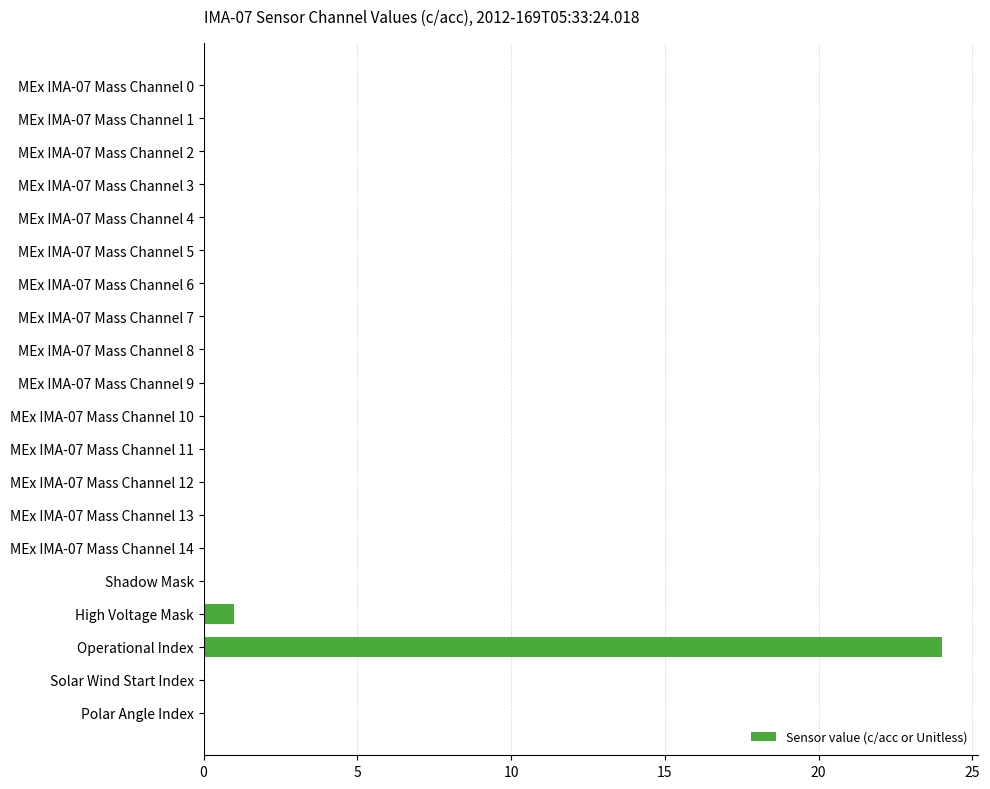

The value at MEx IMA-07 Mass Channel 8 is -8. True or false?

False